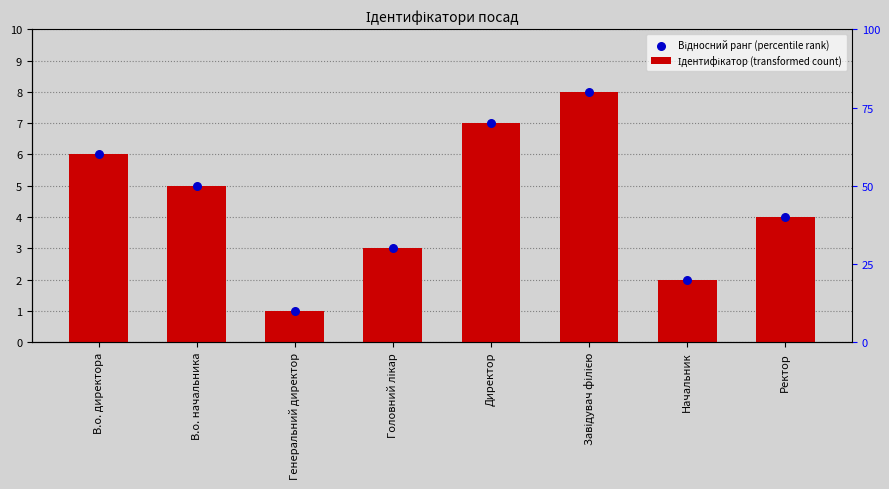

Is the value of Відносний ранг (percentile rank) at Директор greater than the value of Ідентифікатор (transformed count) at Ректор?

Yes